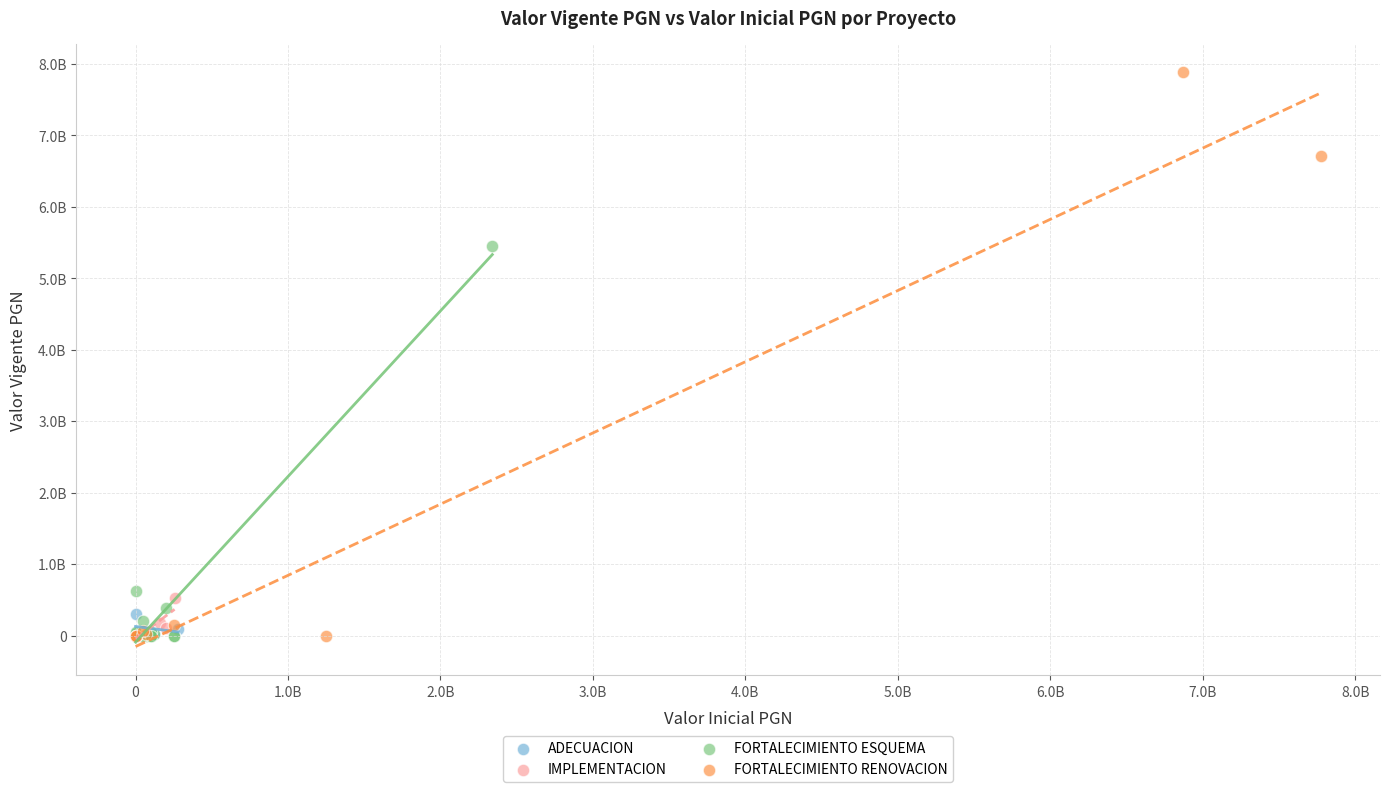

Which series contains the highest Y value?

FORTALECIMIENTO RENOVACION